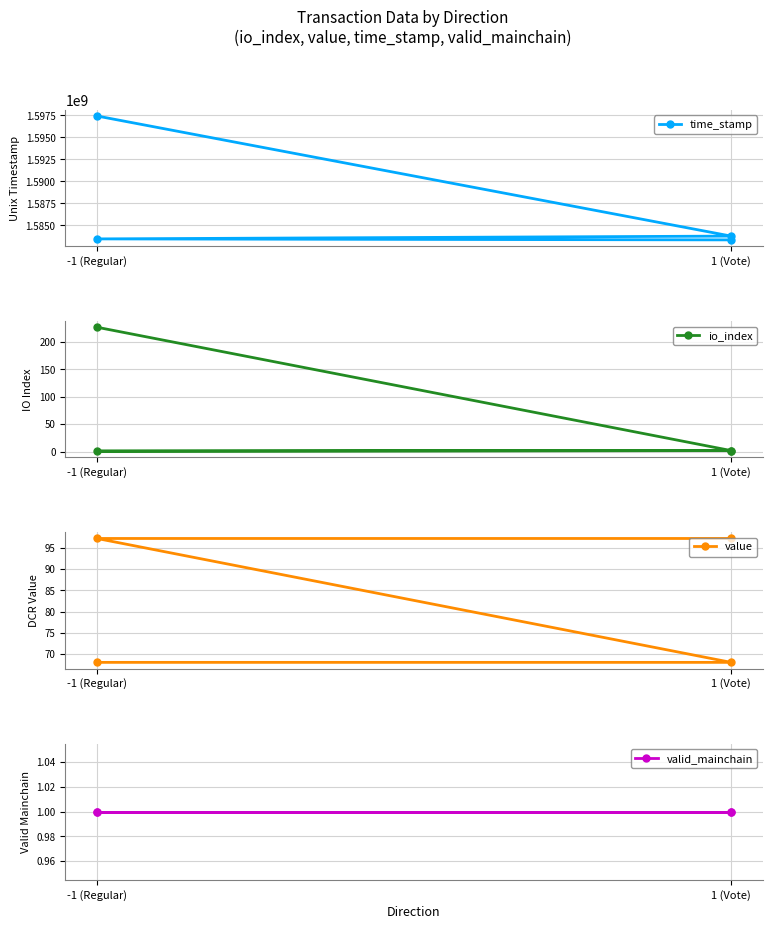

True or false: value has more than 0 interior local peaks.

False